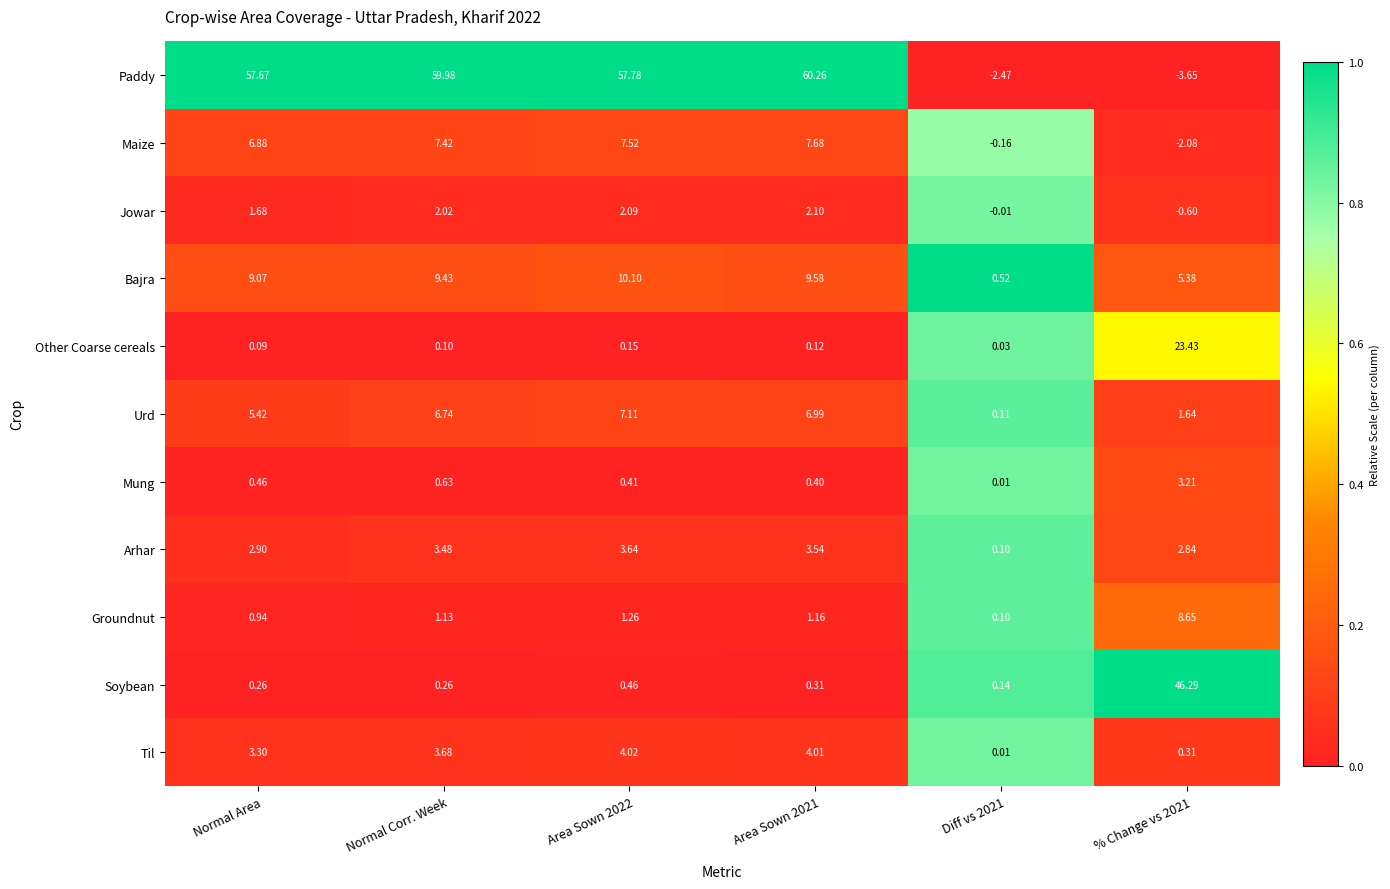

How many categories are shown in the chart?

6